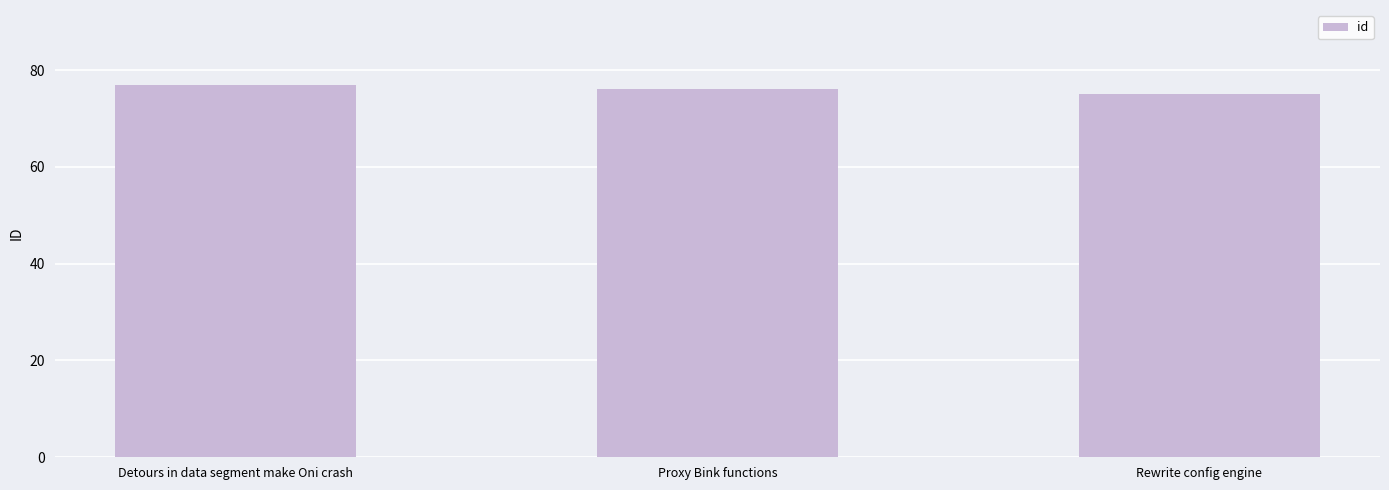

Between Rewrite config engine and Detours in data segment make Oni crash, which is larger?

Detours in data segment make Oni crash